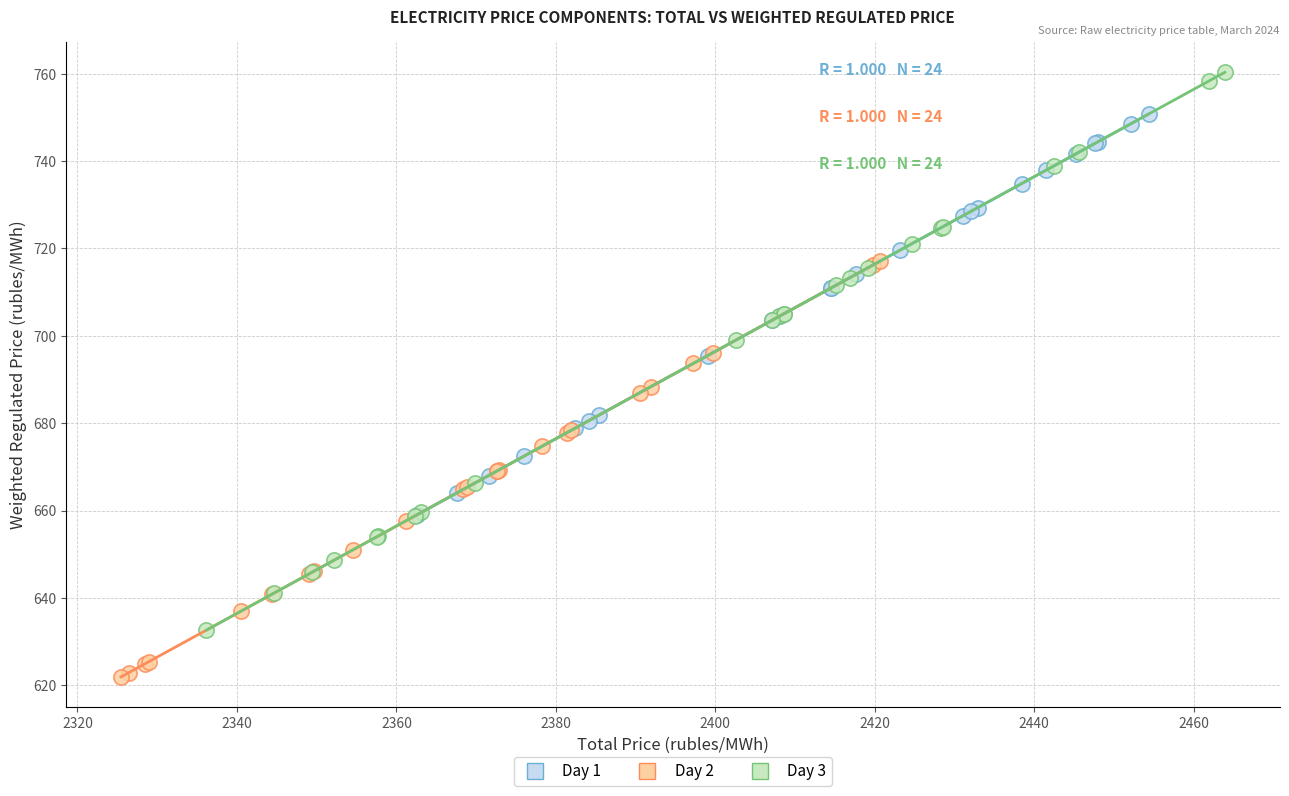

Which series has the largest Y range (max minus min)?

Day 3